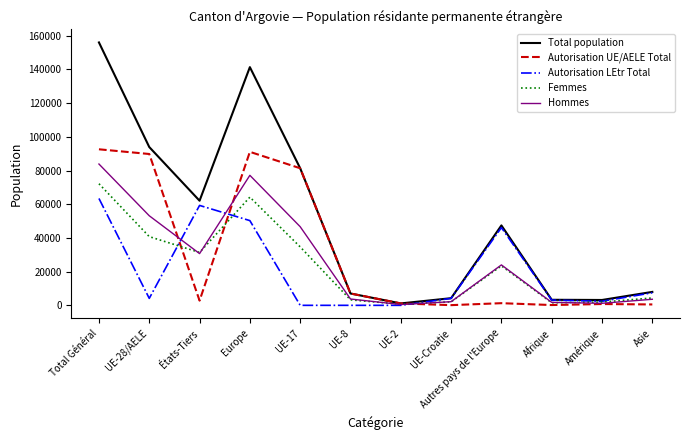

Where is the first local maximum for Autorisation LEtr Total?

États-Tiers